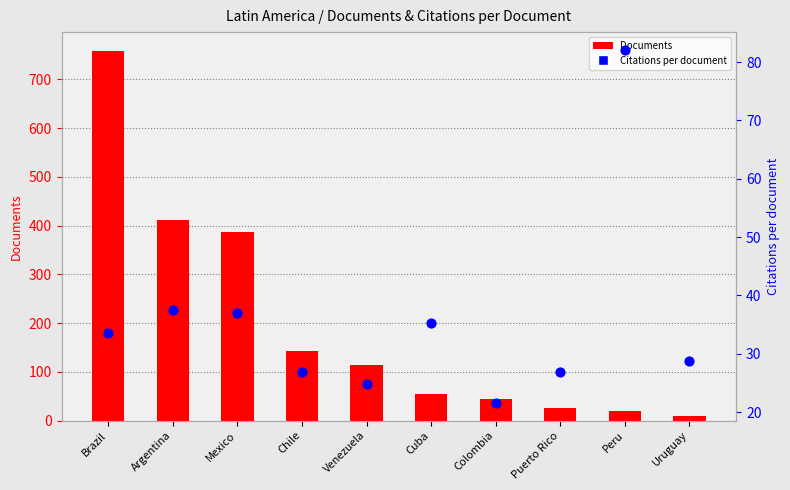

Is the value of Documents at Cuba greater than the value of Citations per document at Colombia?

Yes